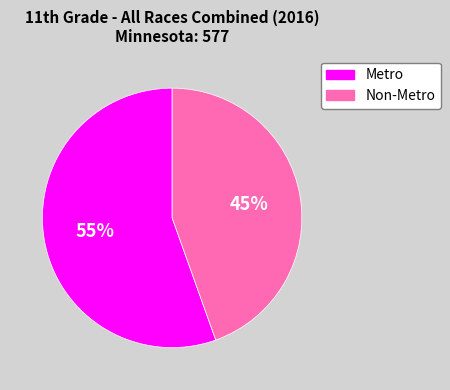

How many slices are in this pie chart?

2